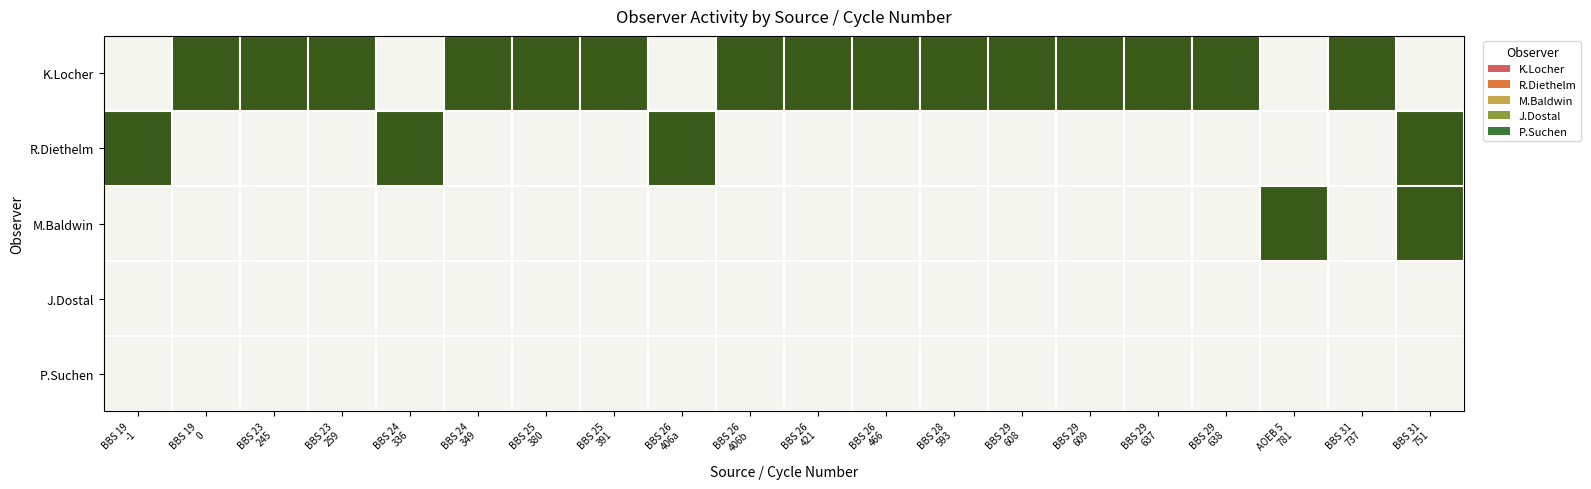

Rank the series by their maximum value, from lowest to highest.

J.Dostal, P.Suchen, K.Locher, R.Diethelm, M.Baldwin